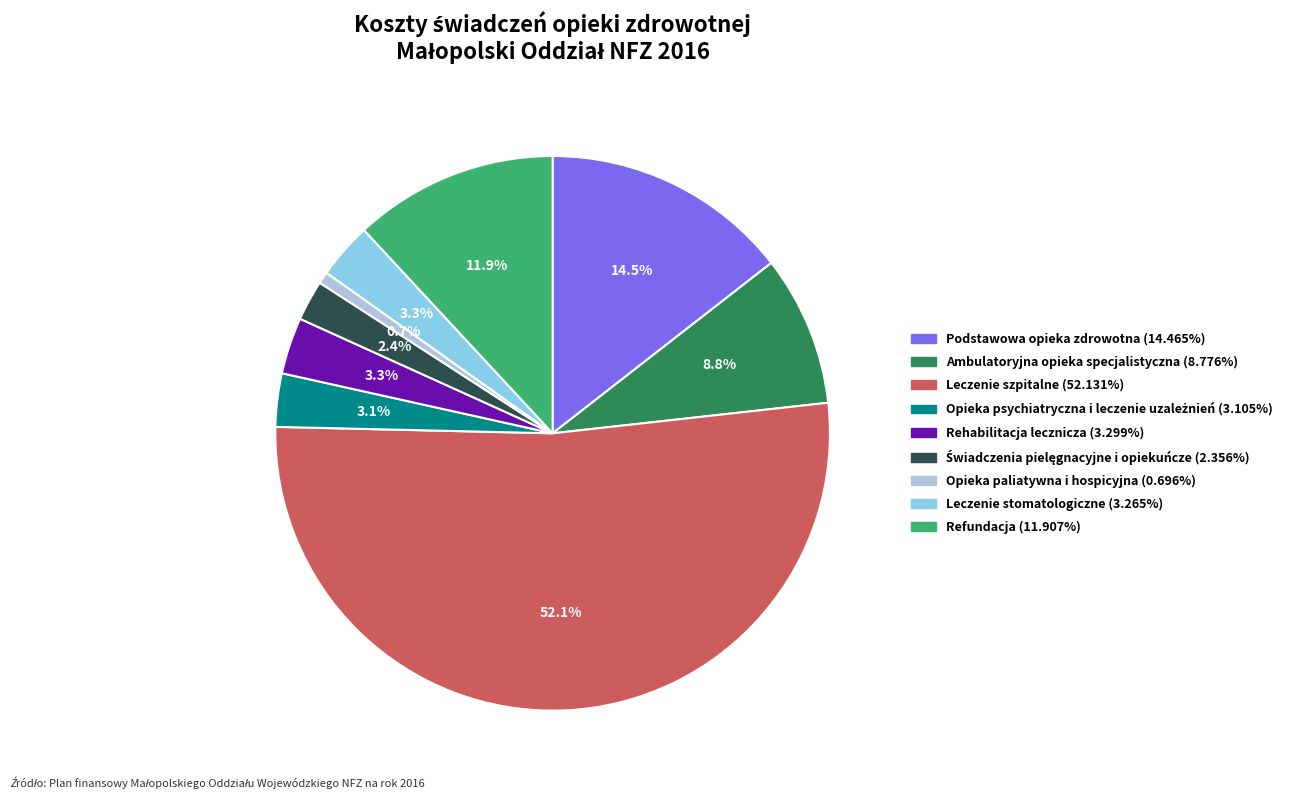

What is the total percentage of Ambulatoryjna opieka specjalistyczna and Rehabilitacja lecznicza?

12.1%